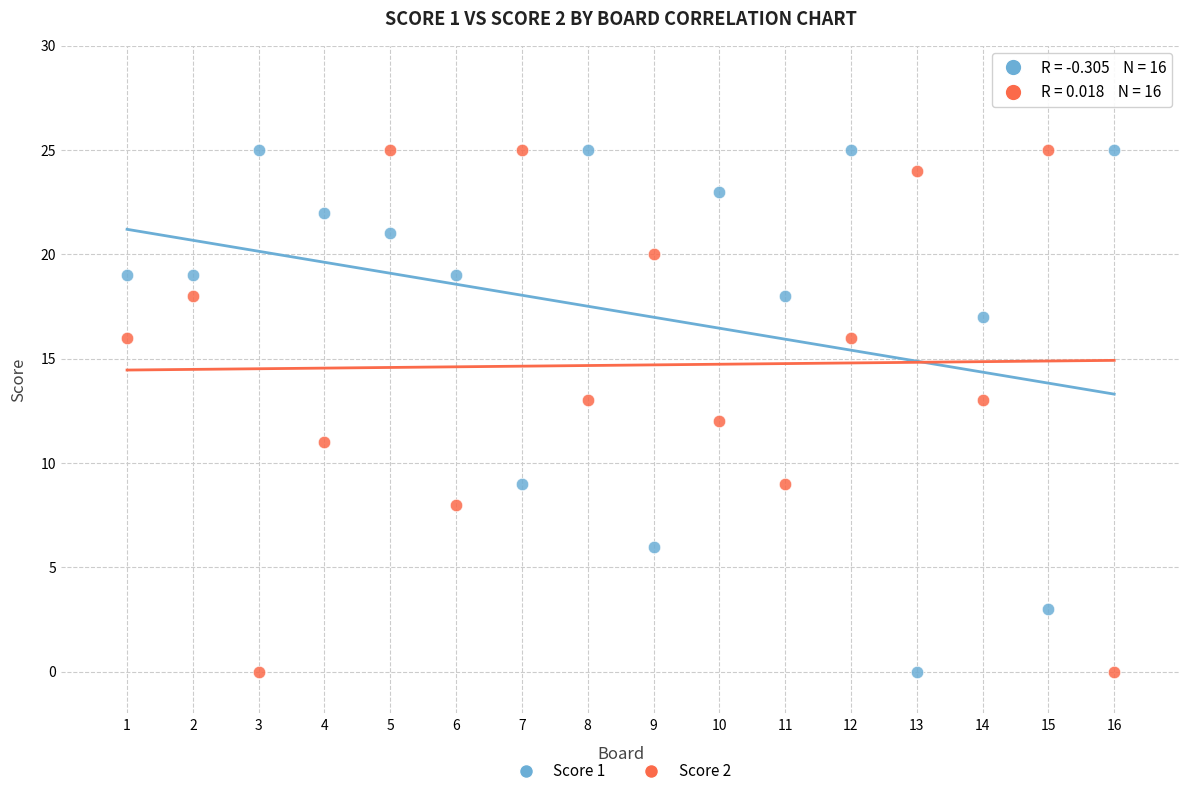

What are all the series names shown in the legend?

Score 1, Score 2